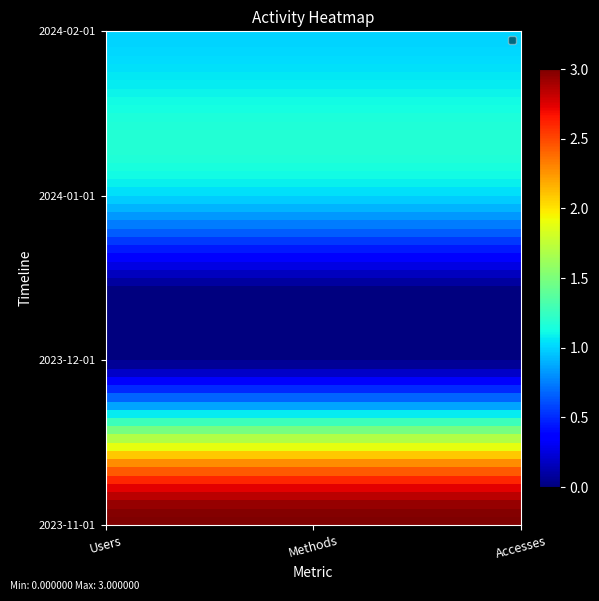

Reading right to left, transcribe all the data shown in this chart.

2023-11-01: Accesses=3	Methods=3	Users=3
2023-12-01: Accesses=0	Methods=0	Users=0
2024-01-01: Accesses=1	Methods=1	Users=1
2024-02-01: Accesses=1	Methods=1	Users=1